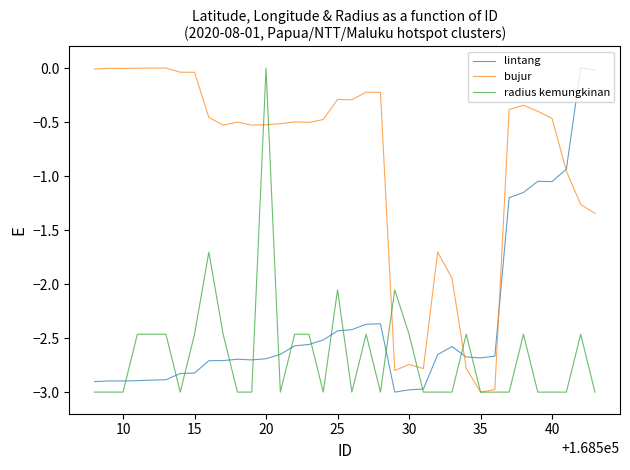

Which series has the largest total across all categories?

bujur